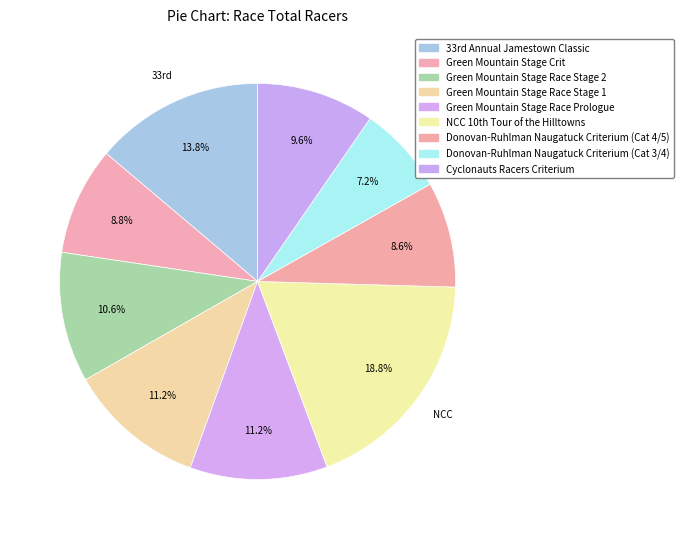

What is the largest slice in the pie chart?

NCC 10th Tour of the Hilltowns